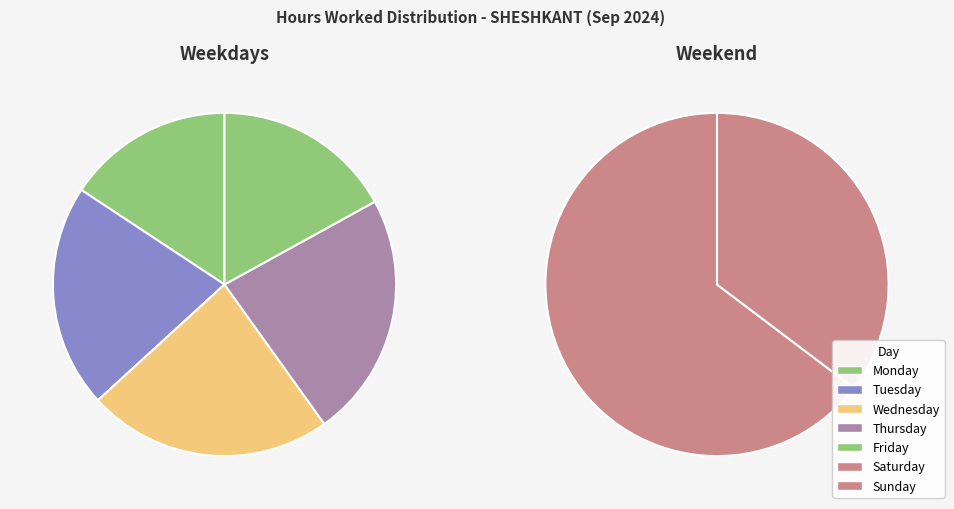

Is it true that Fri-6 is 1% of the pie?

False